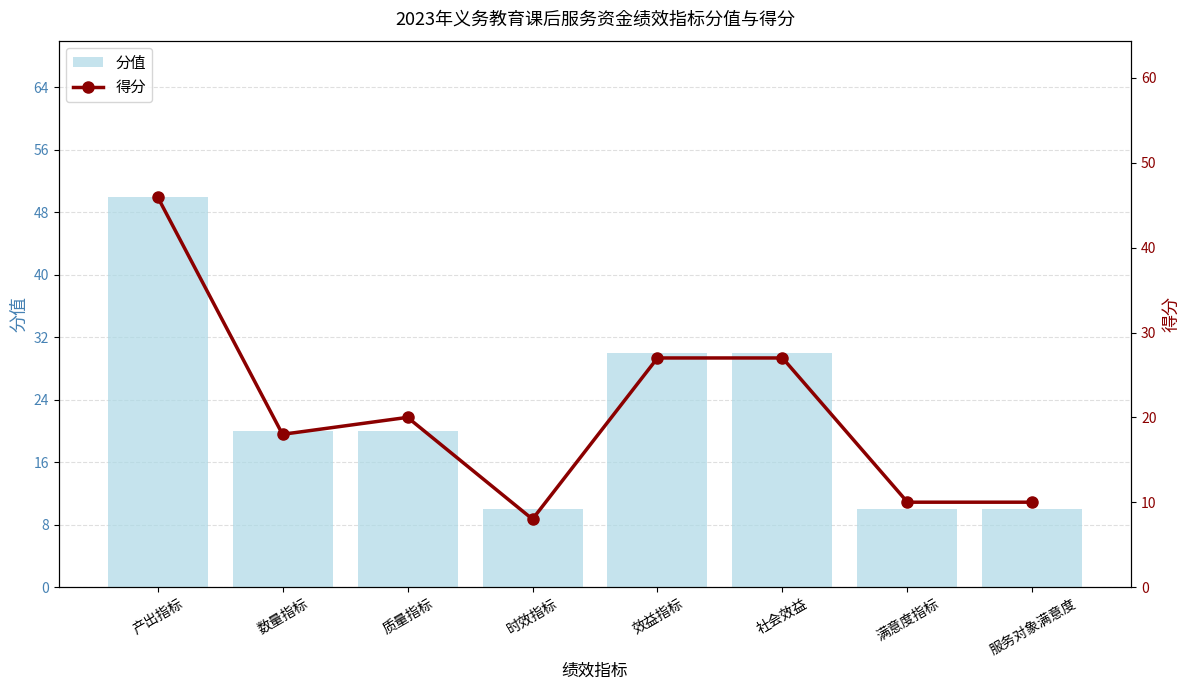

The 分值 series shows 3 at 满意度指标. True or false?

False